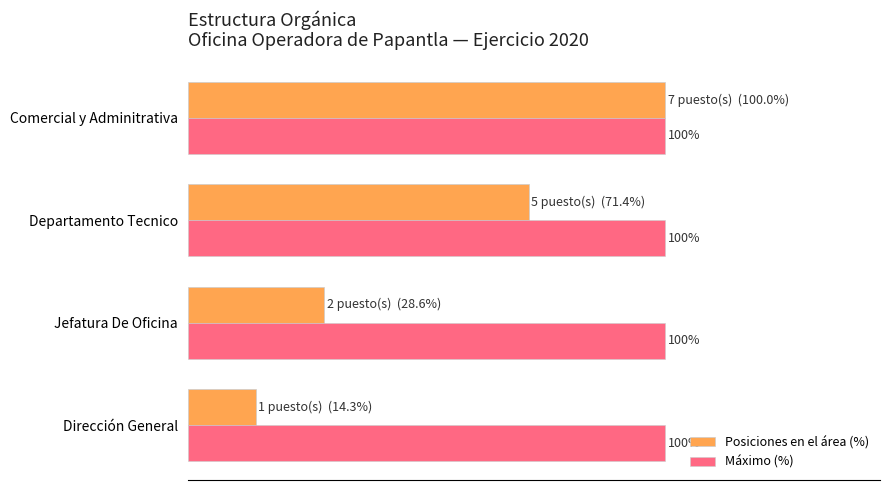

Which series has the largest total across all categories?

Máximo (%)